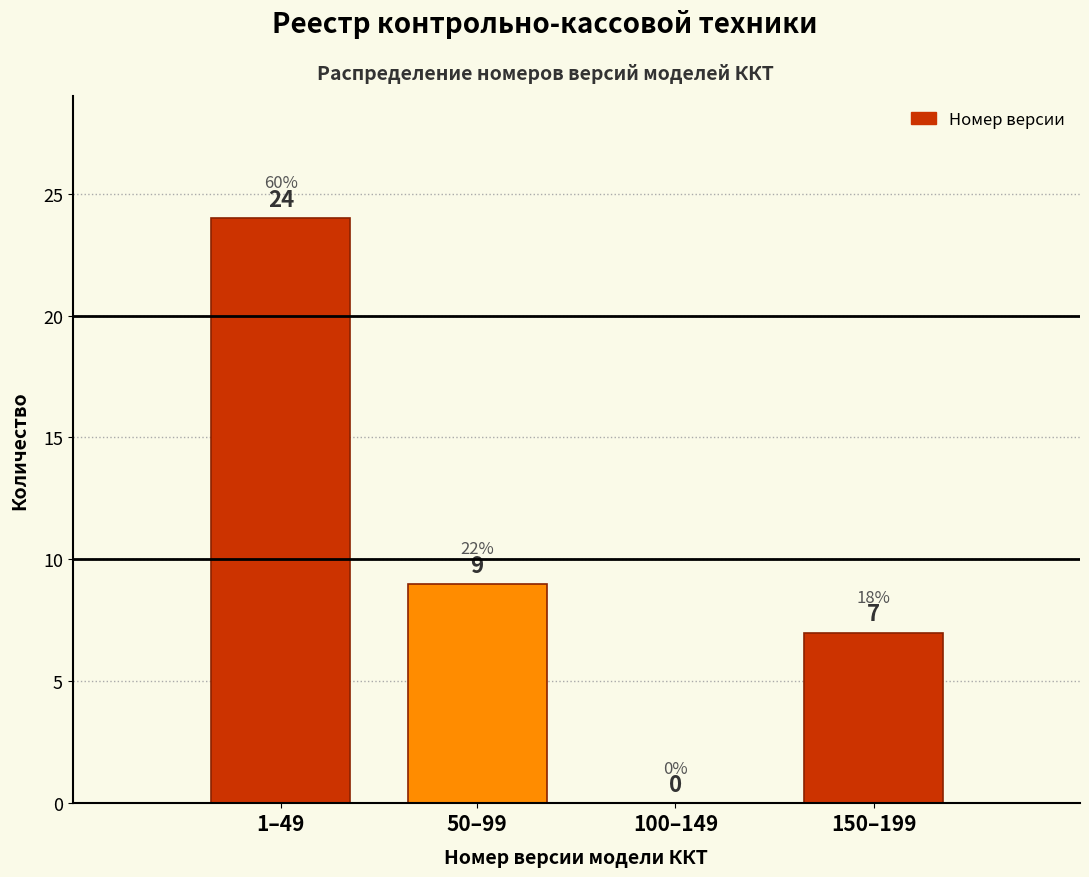

Reading left to right, extract all data points from this chart.

1–49=24	50–99=9	100–149=0	150–199=7